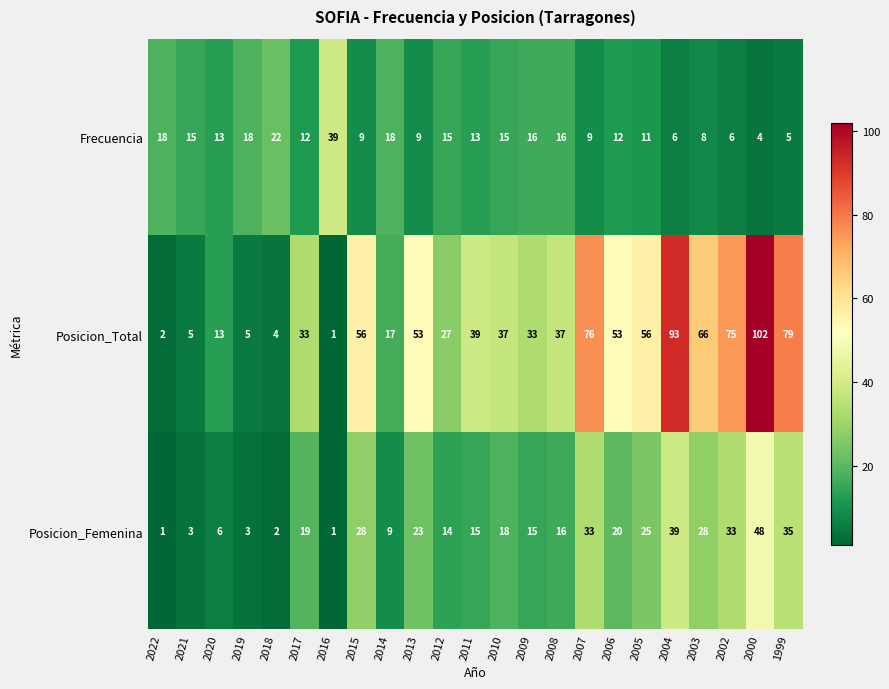

What is the minimum value for Frecuencia?

4